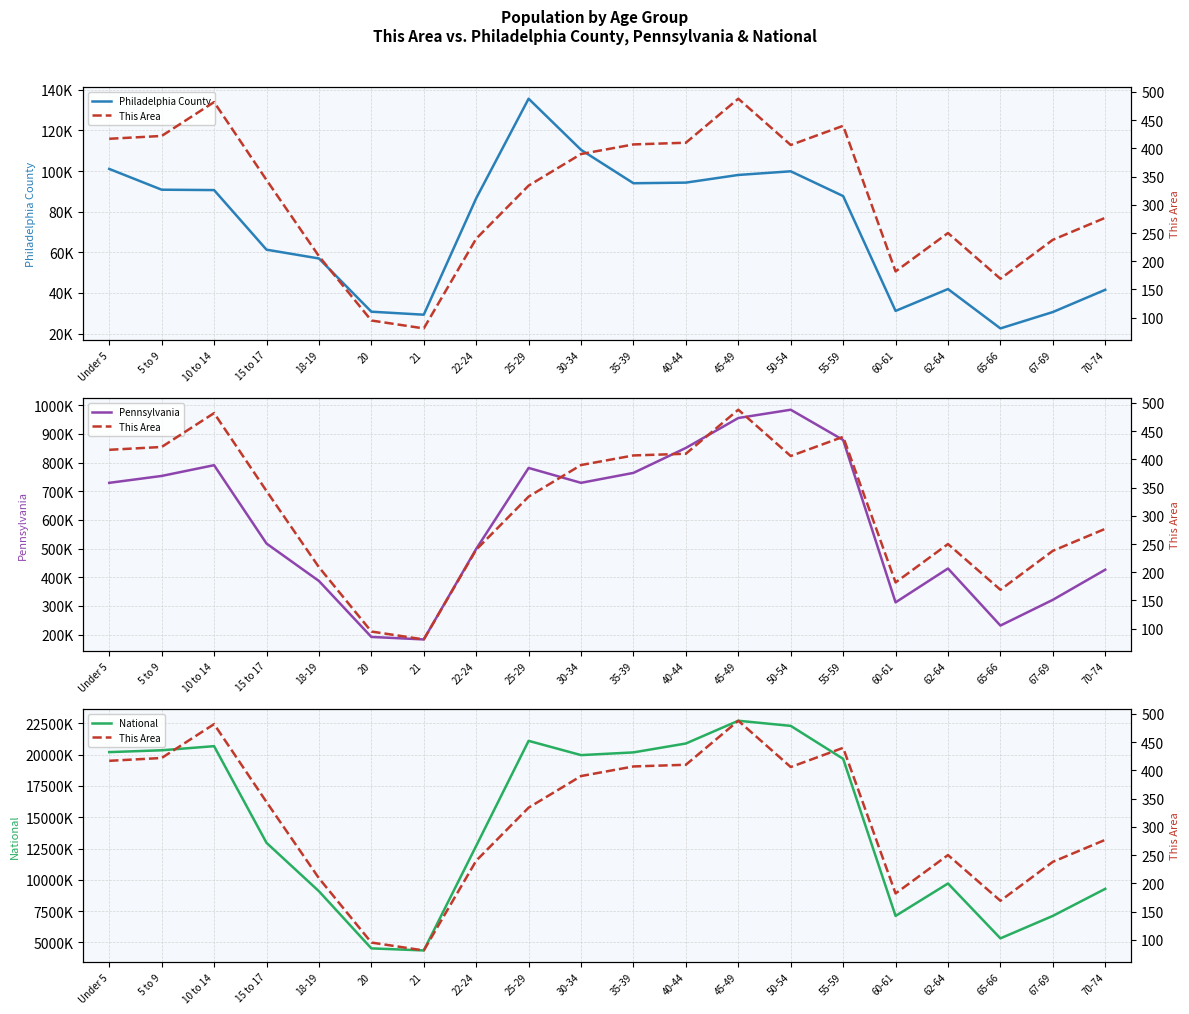

Reading right to left, list all the values displayed in this chart.

Philadelphia County: 41573	30622	22569	41932	31179	87697	99884	98086	94316	94007	110452	135610	86609	29314	30794	56980	61317	90640	90827	101053
Pennsylvania: 426536	321379	231623	430721	312575	879048	984641	955763	851382	764287	729592	781527	498947	183257	191942	387235	517831	791151	753635	729538
National: 9278166	7115361	5319902	9704197	7113727	19664805	22298125	22708591	20890964	20179642	19962099	21101849	12712576	4354294	4519129	9086089	12954254	20677194	20348657	20201362
This Area: 277	238	169	250	182	440	406	488	410	407	390	334	240	81	95	209	344	482	422	417